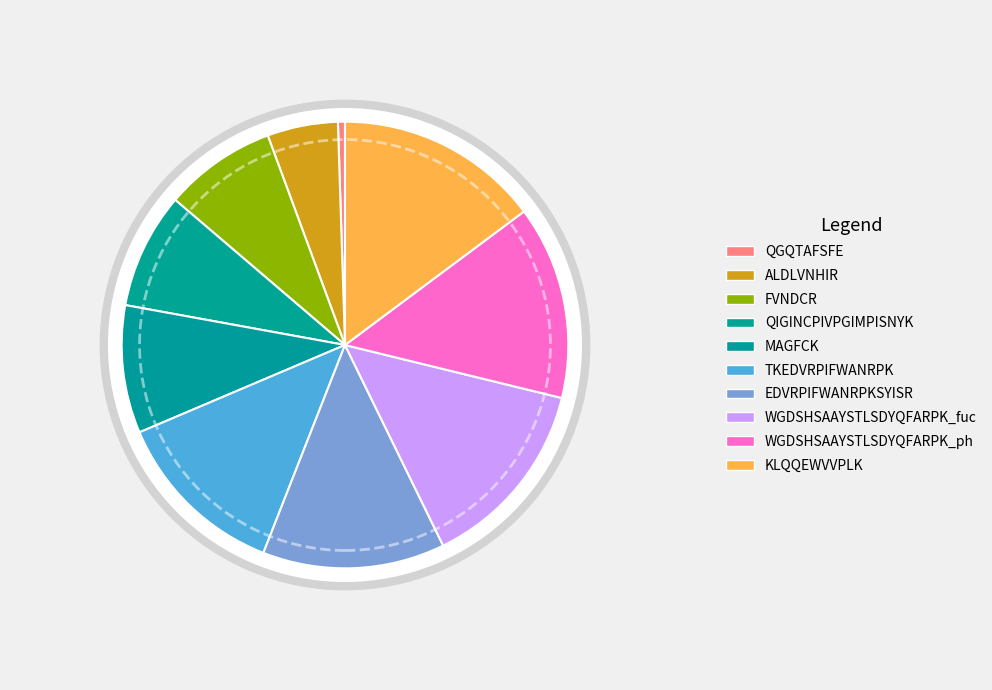

To the nearest percent, what is the difference between the largest and smallest slice percentages?

14%